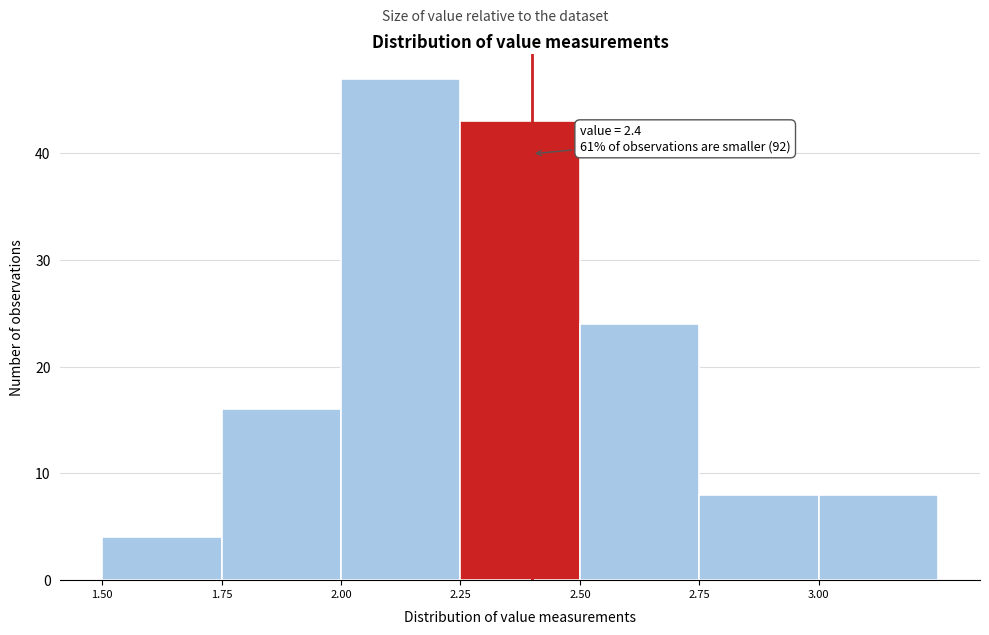

Which range on the x-axis has the tallest bar?

2.00 to 2.25